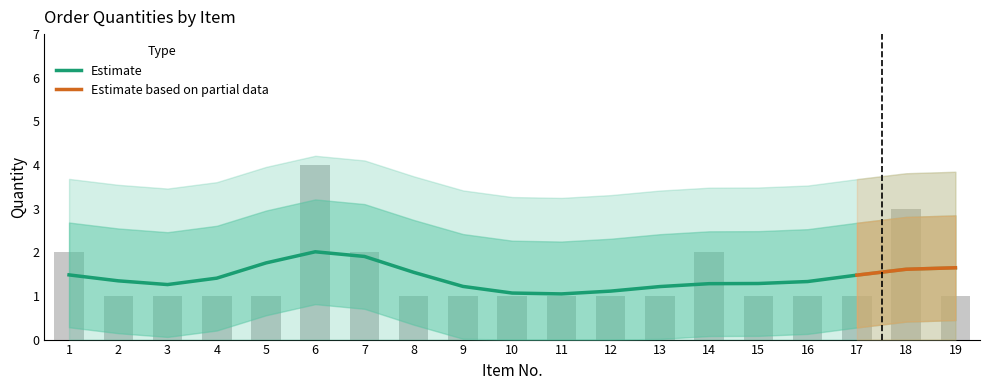

What is the difference between the values at 8 and 7?

1